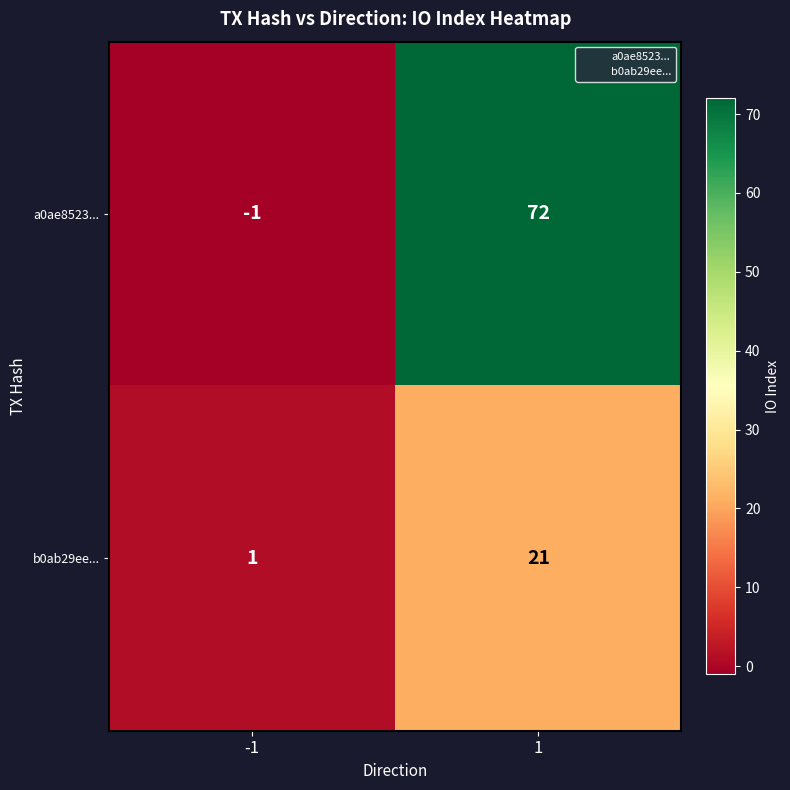

Rank the series by their average value, from lowest to highest.

b0ab29ee..., a0ae8523...